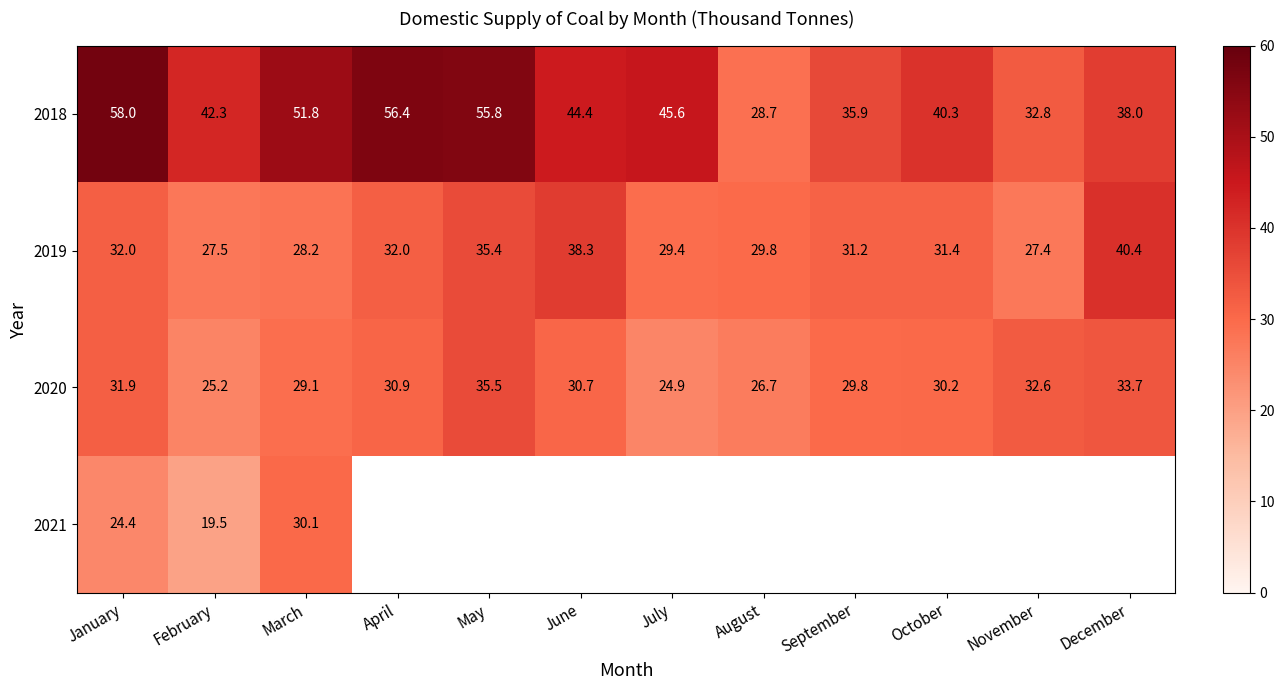

What is the difference between the maximum and second lowest values in the 2020 series?

10.3